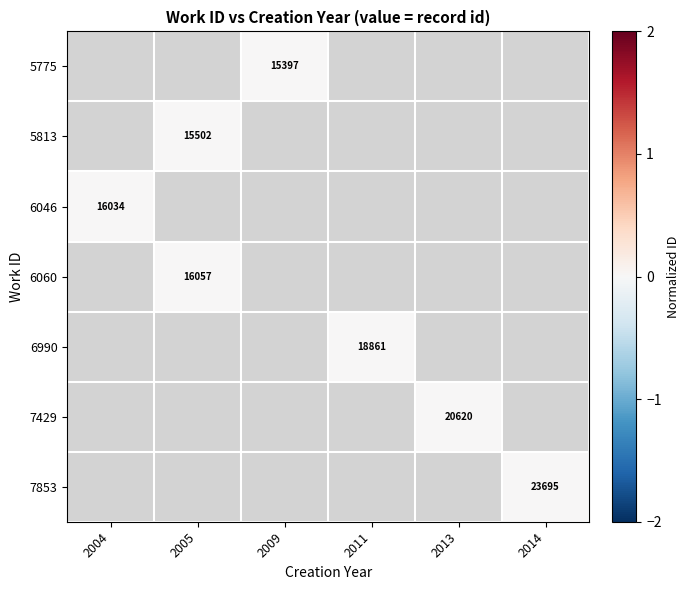

True or false: 5775 has a value of 4012 at 2009.

False